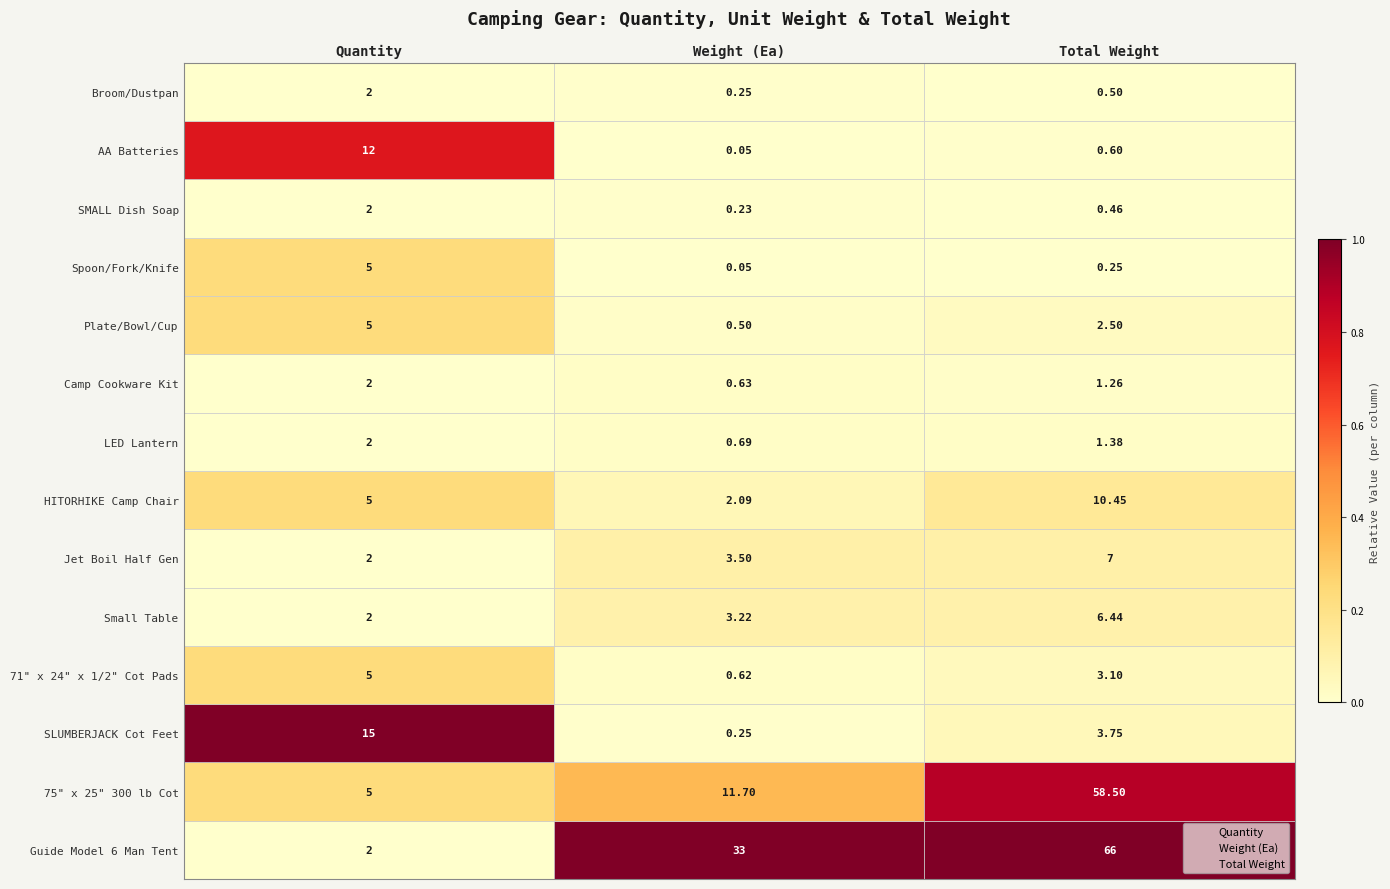

What are all the series names shown in the legend?

Quantity, Weight (Ea), Total Weight